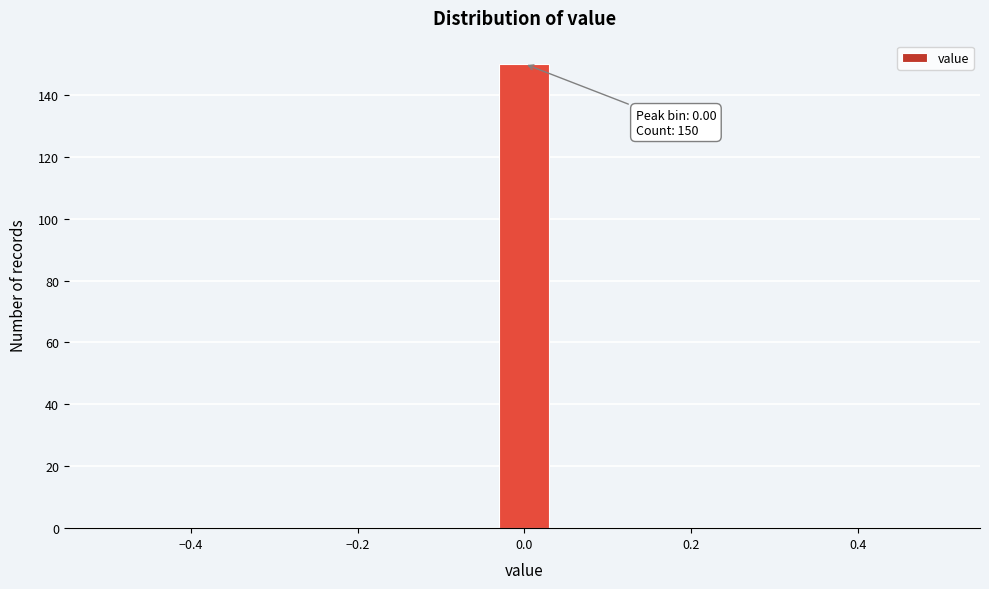

Read against the x-axis, roughly where is the centre of the tallest bar?

0.00